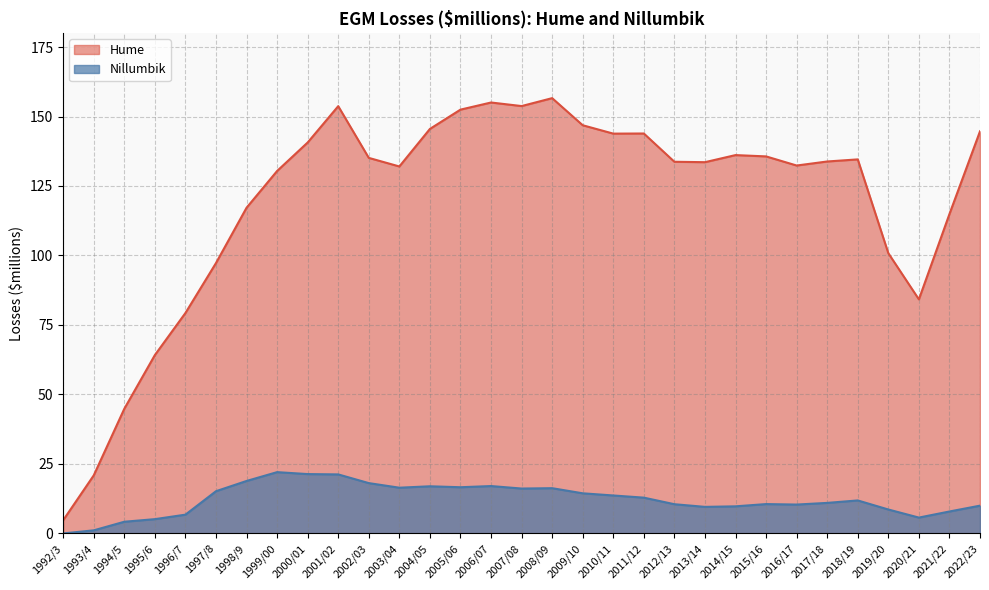

What are all the series names shown in the legend?

Hume, Nillumbik